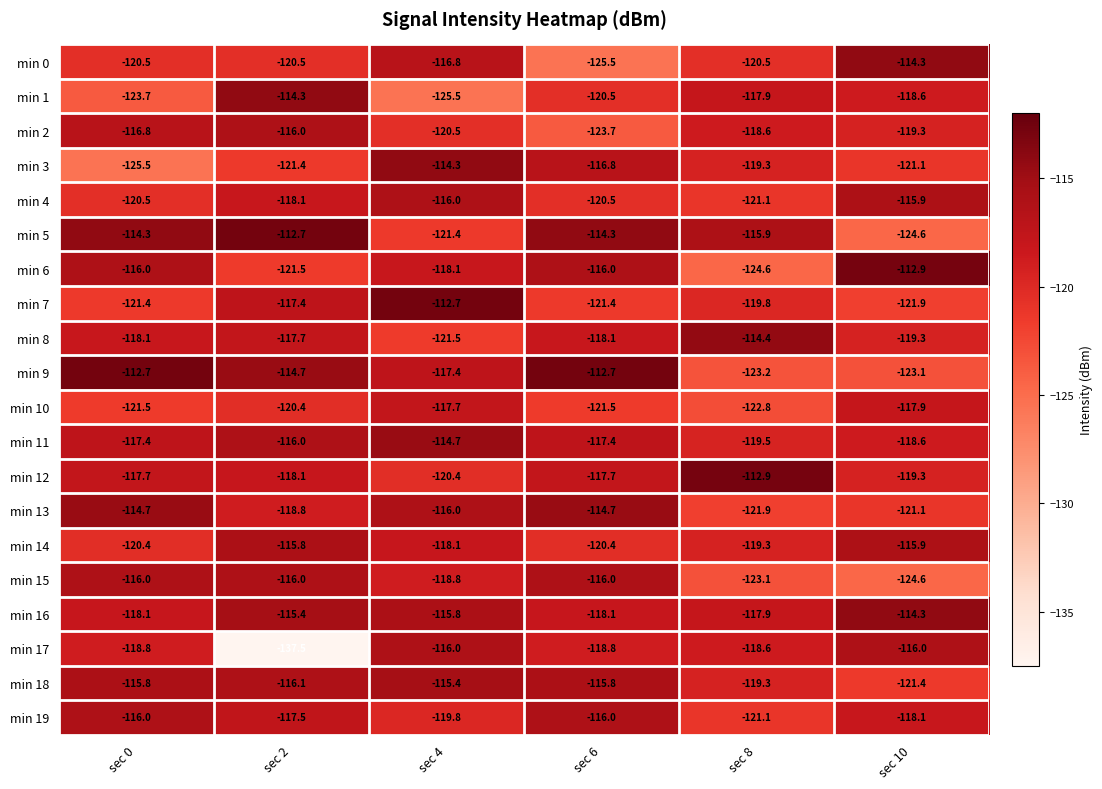

How many distinct data groups are displayed?

20